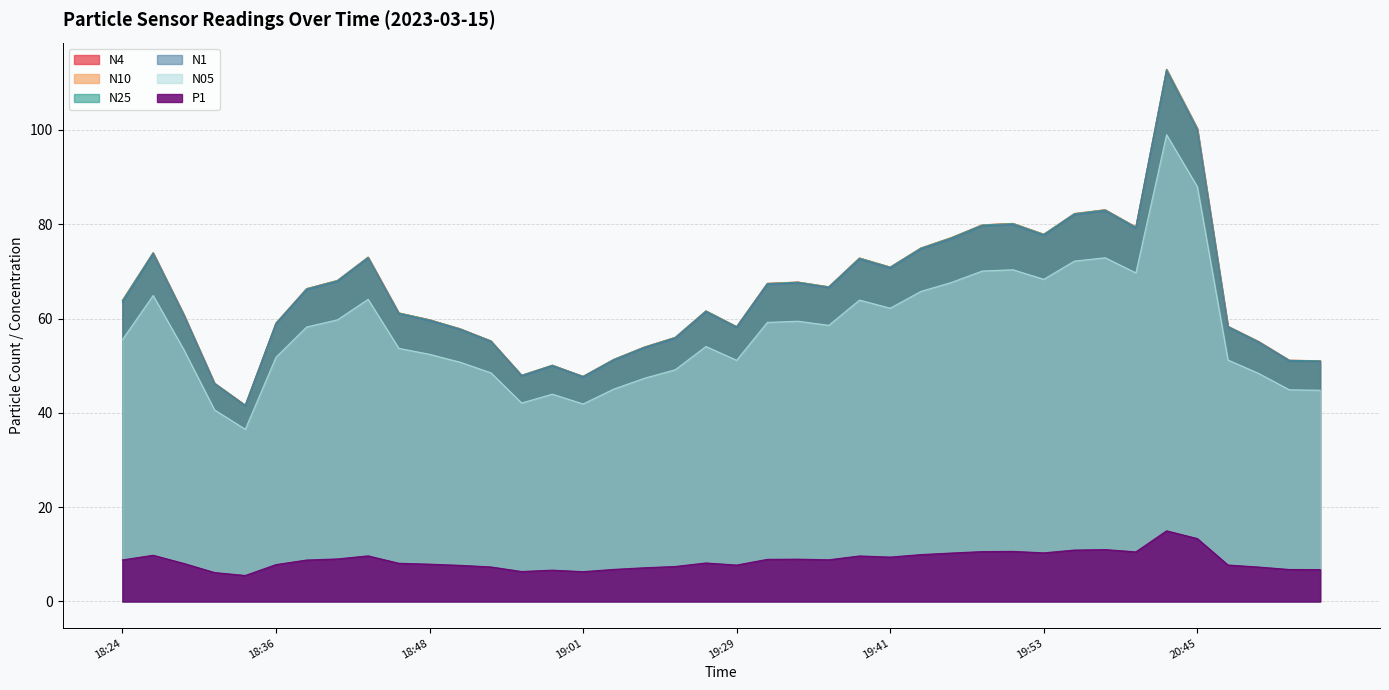

Which has a higher value, 18:43 or 18:56?

18:43